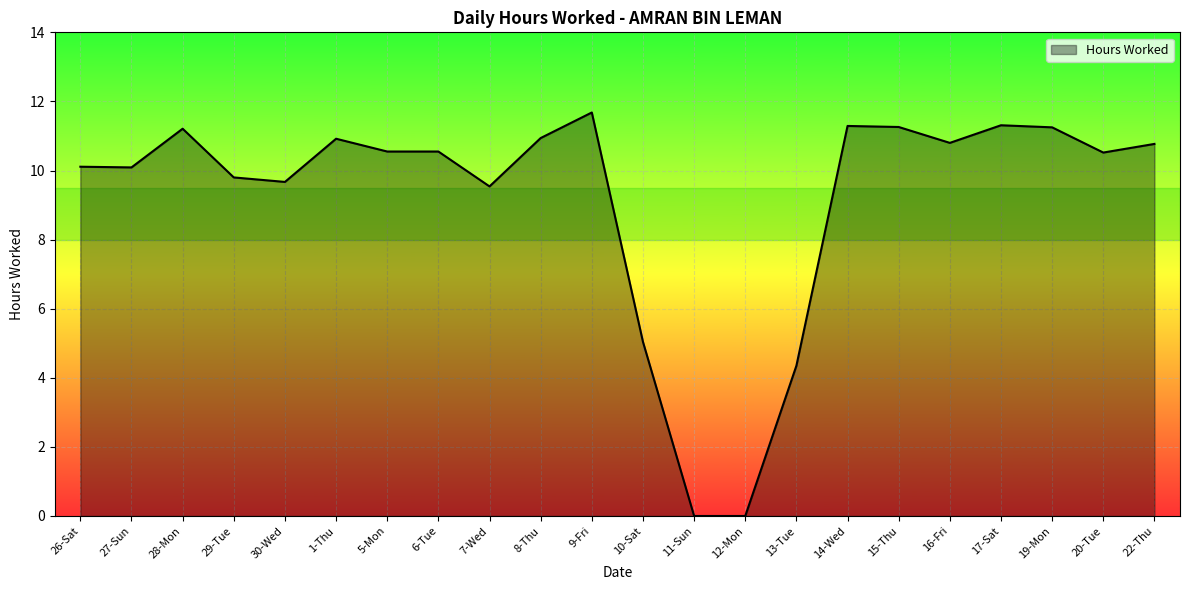

What is the change in value from 7-Wed to 16-Fri?

+1.3